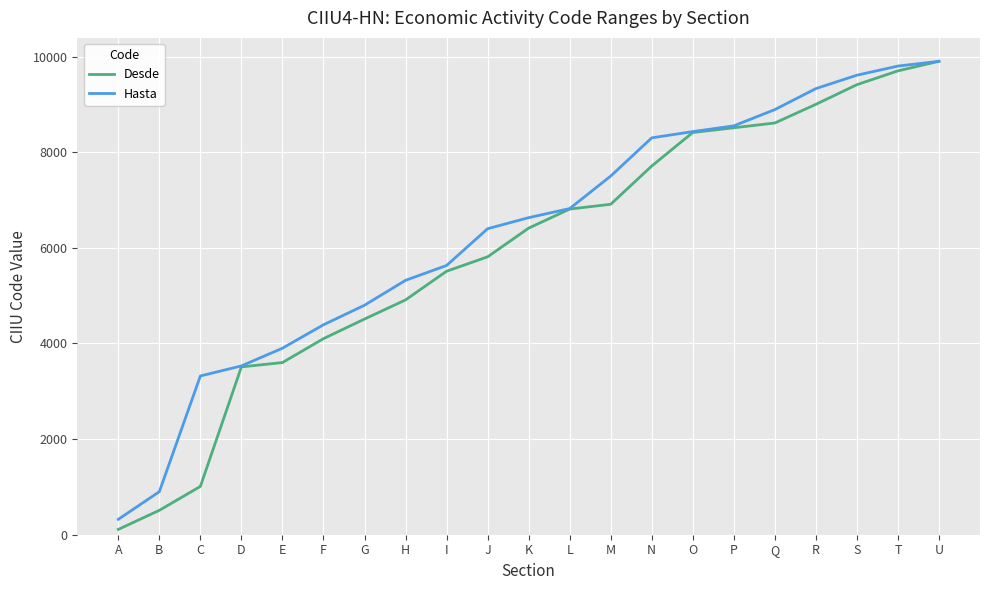

At J, list the series in order from largest to smallest.

Hasta, Desde